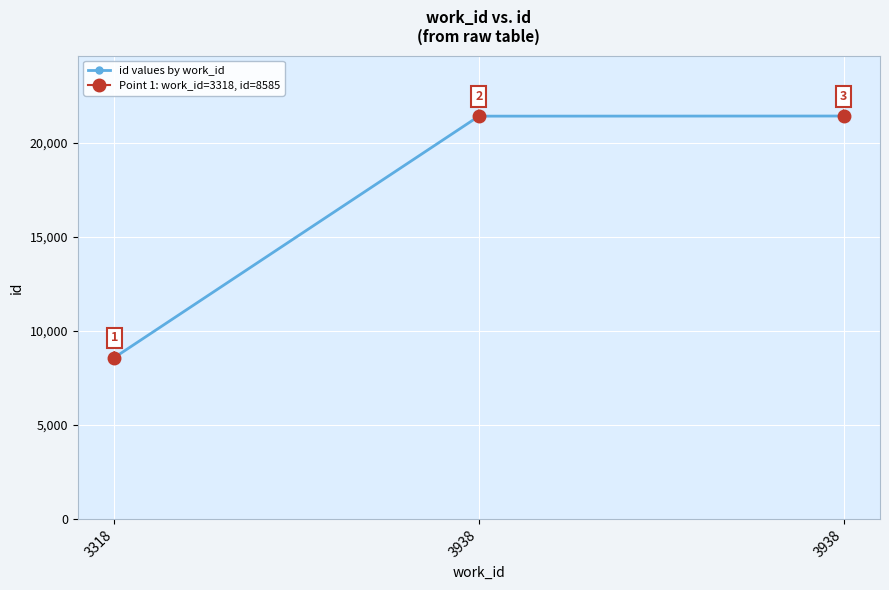

Approximately how many times larger is the value at 3938 compared to 3938?

1.0